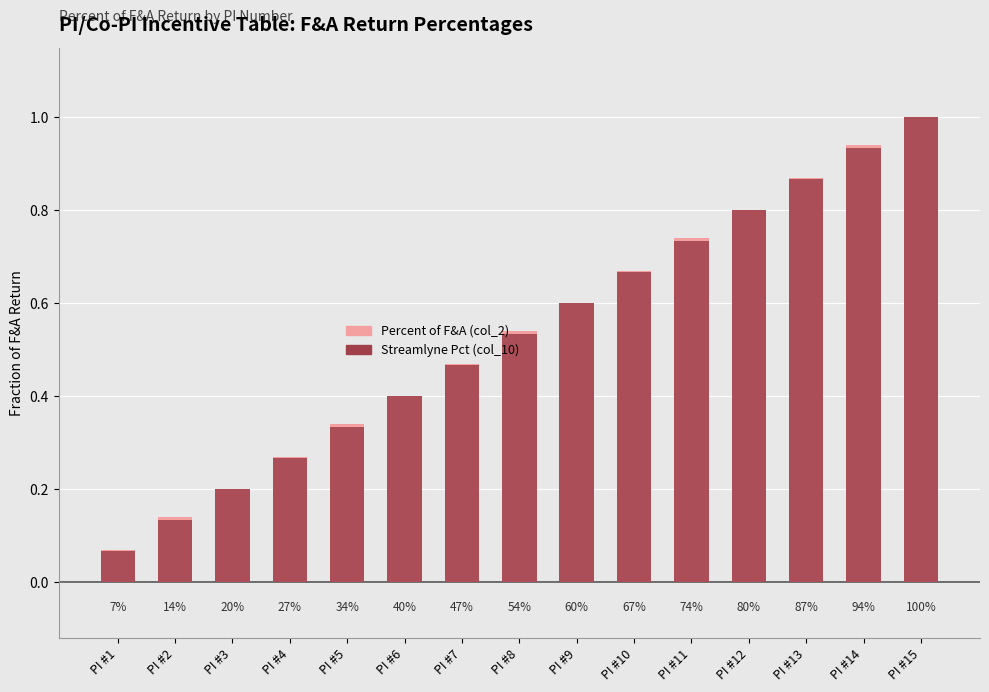

What is the maximum value for Percent of F&A (col_2)?

1.0